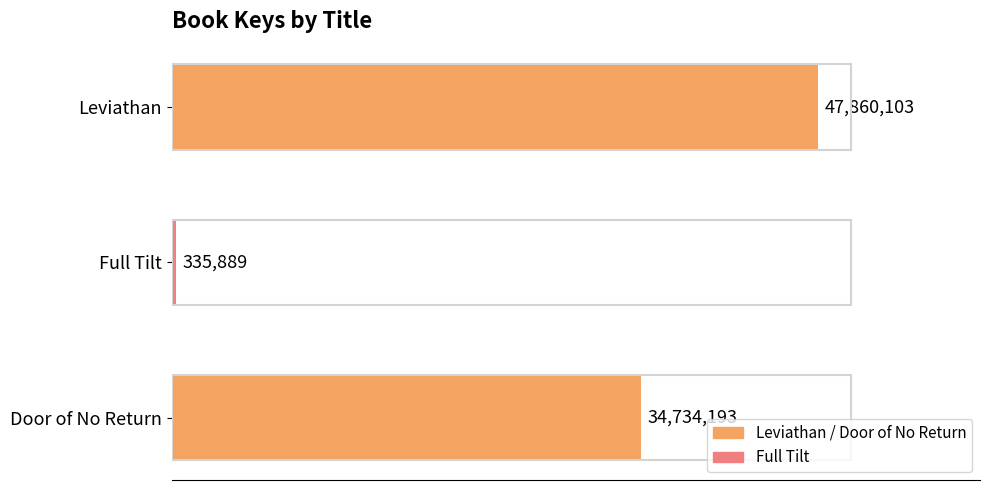

What is the sum of all values?

82930185